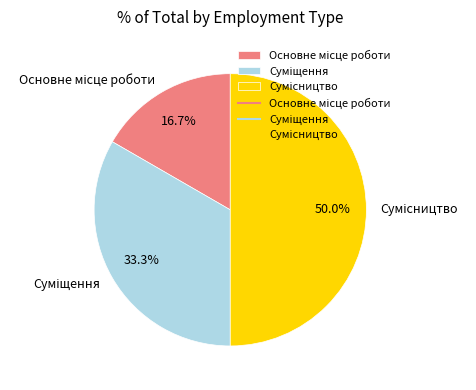

Rank the categories by value from highest to lowest.

Сумісництво, Суміщення, Основне місце роботи